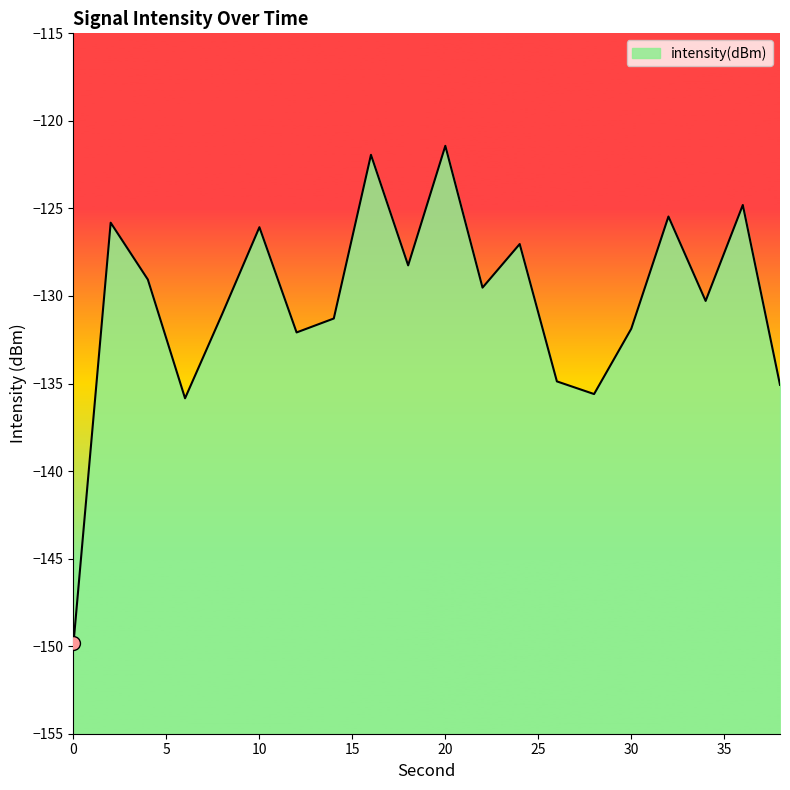

Rank the categories by value from highest to lowest.

20, 16, 36, 32, 2, 10, 24, 18, 4, 22, 34, 8, 14, 30, 12, 26, 38, 28, 6, 0